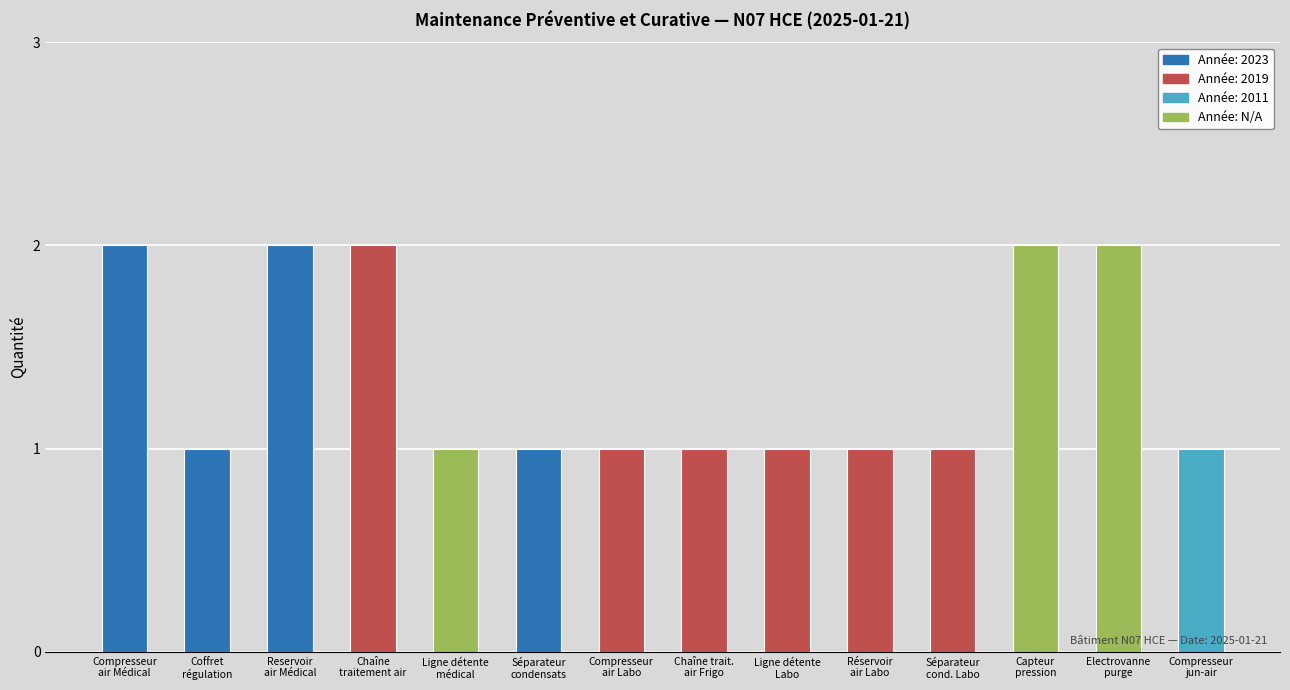

What is the label of the 7th bar from the right?

Chaîne trait. air Frigo